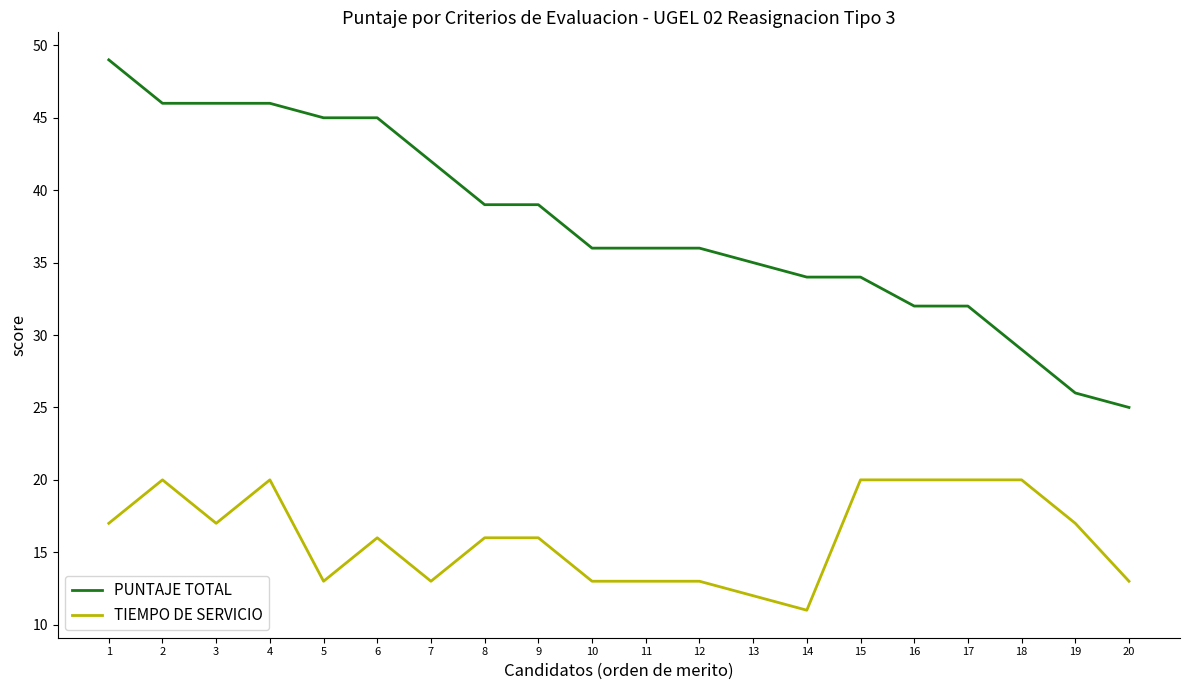

True or false: TIEMPO DE SERVICIO and PUNTAJE TOTAL intersect in this chart.

False